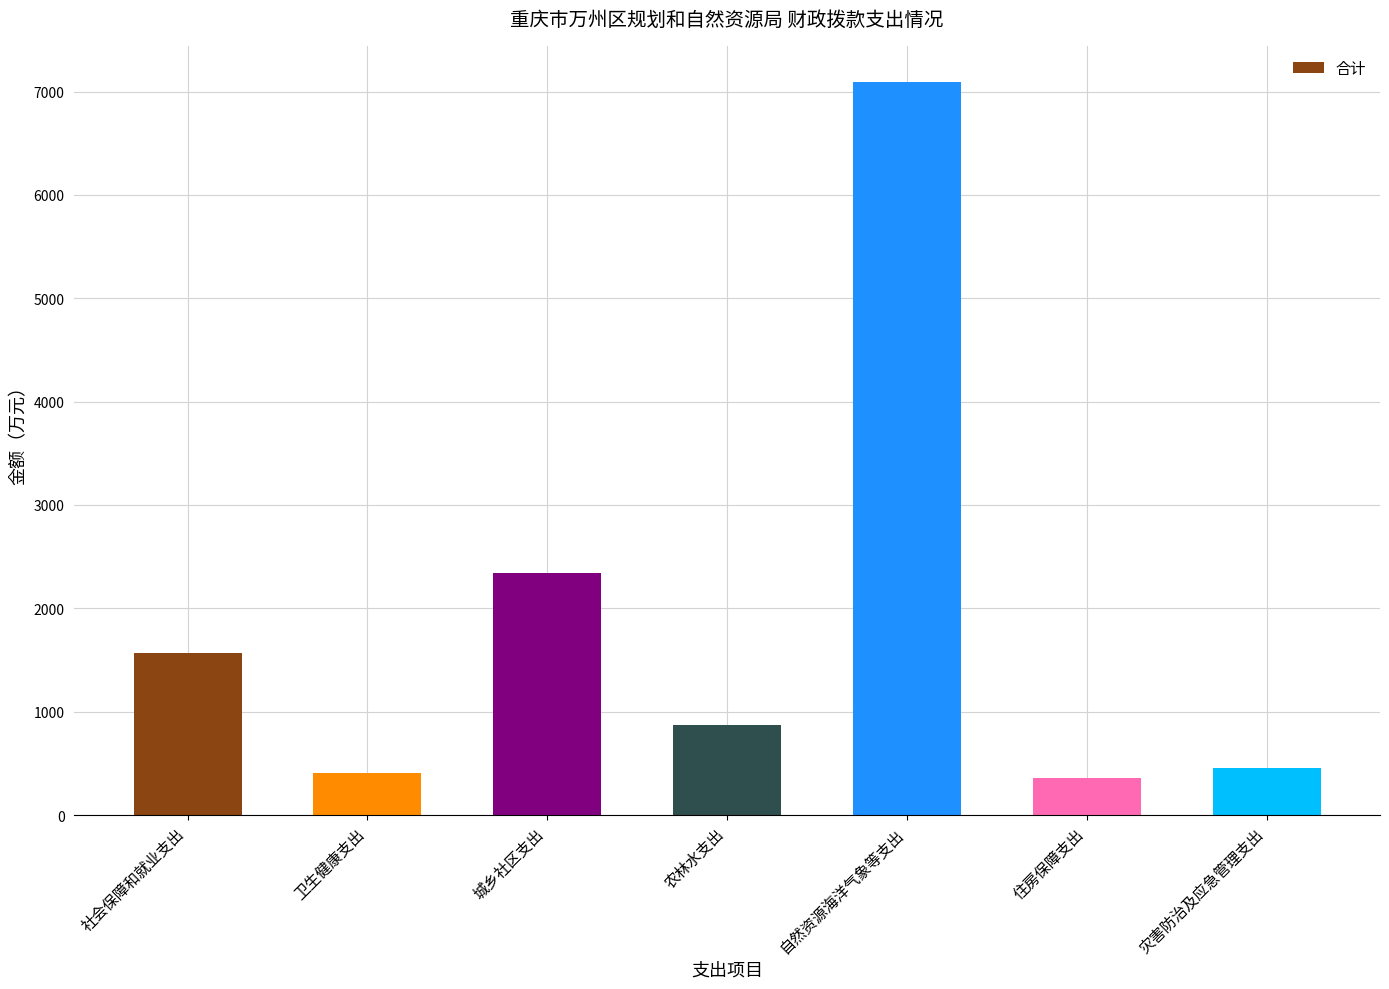

What is the difference between the second highest and minimum values?

1979.7